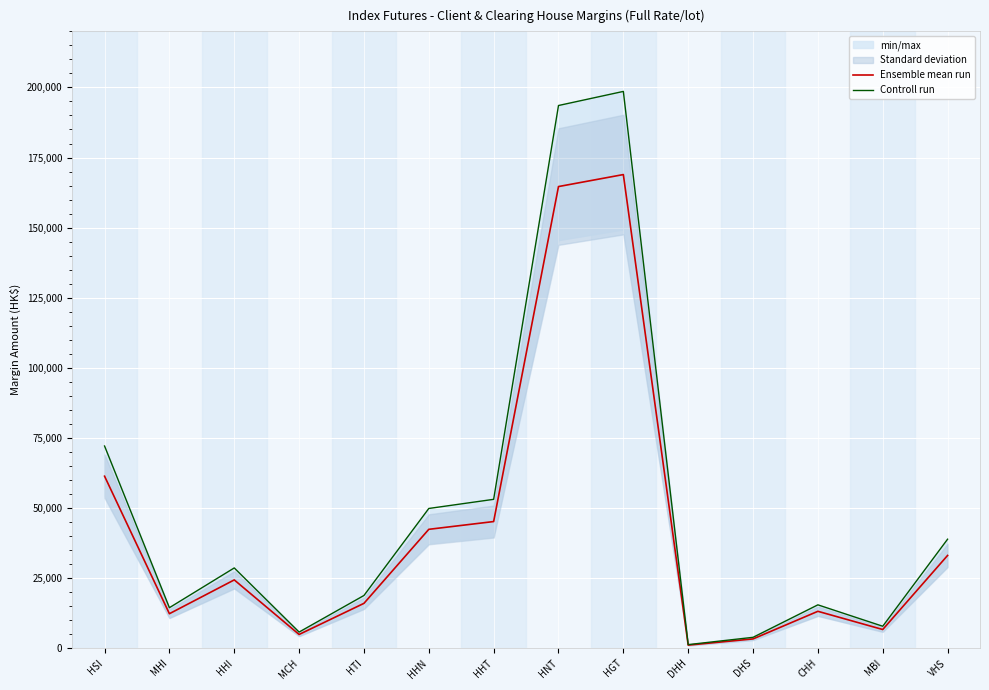

What is the difference between the maximum and minimum values in the Controll run series?

197340.0